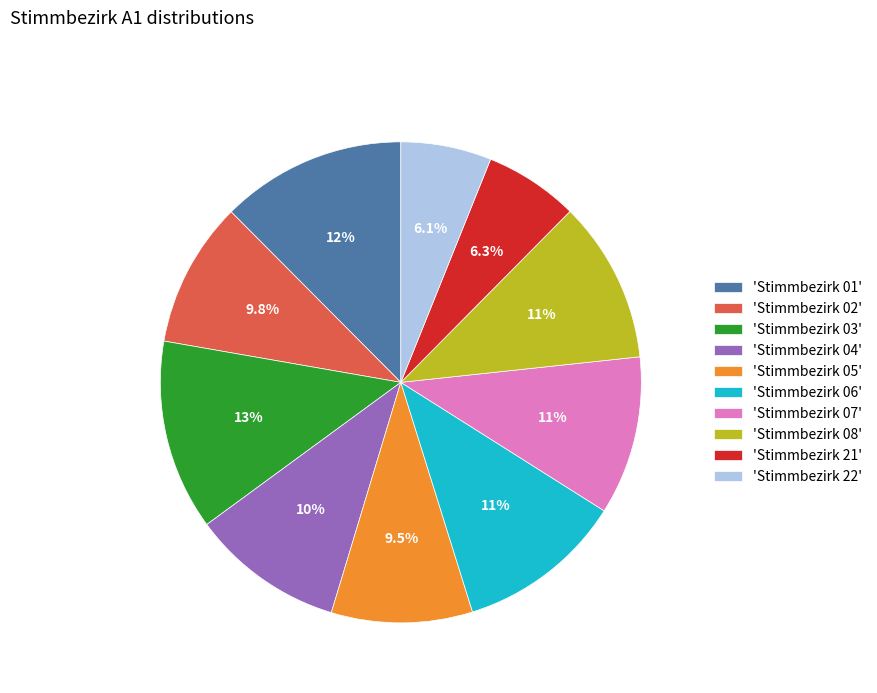

Is there a majority slice in this chart?

No